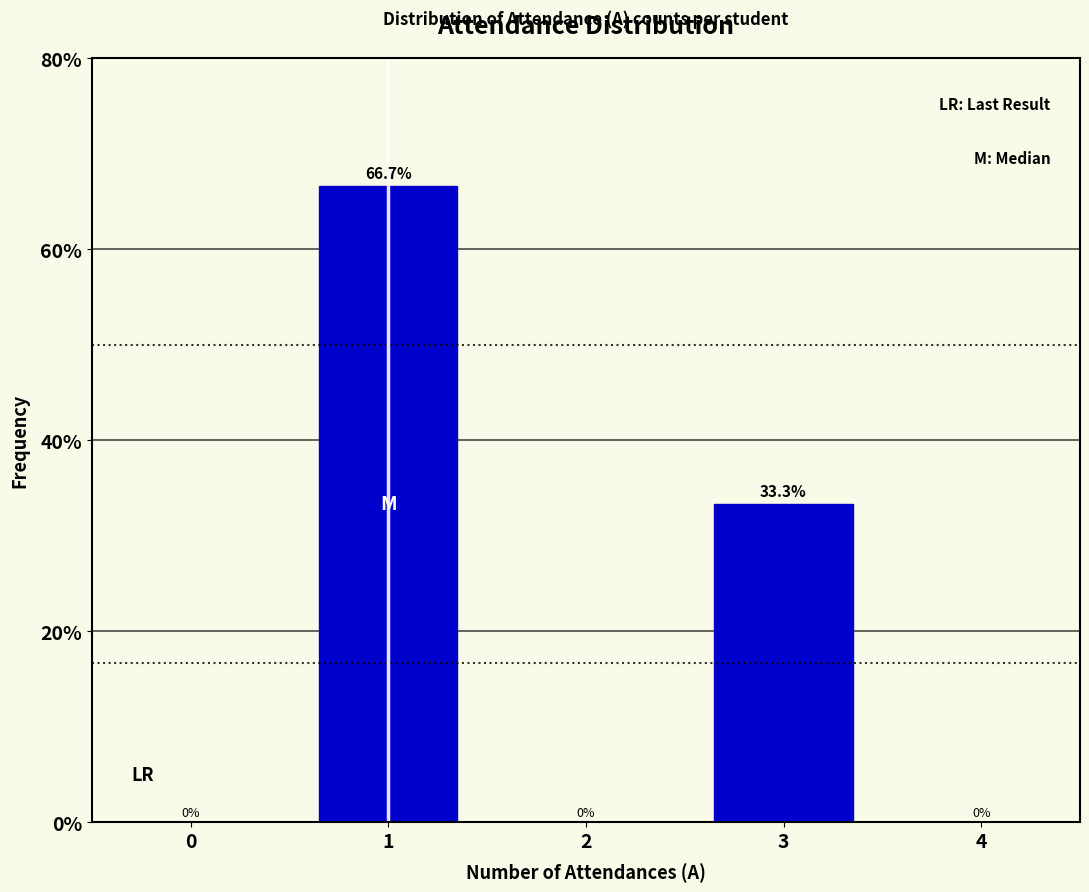

Reading left to right, what are all the values shown in this chart?

0=0.0	1=66.7	2=0.0	3=33.3	4=0.0